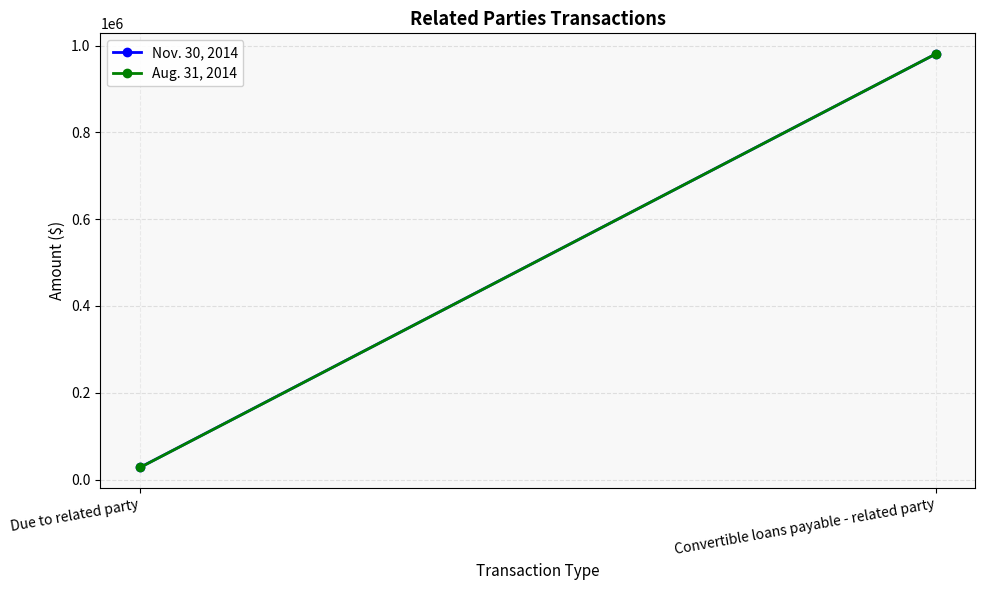

What is the label of the 1st point from the right?

Convertible loans payable - related party